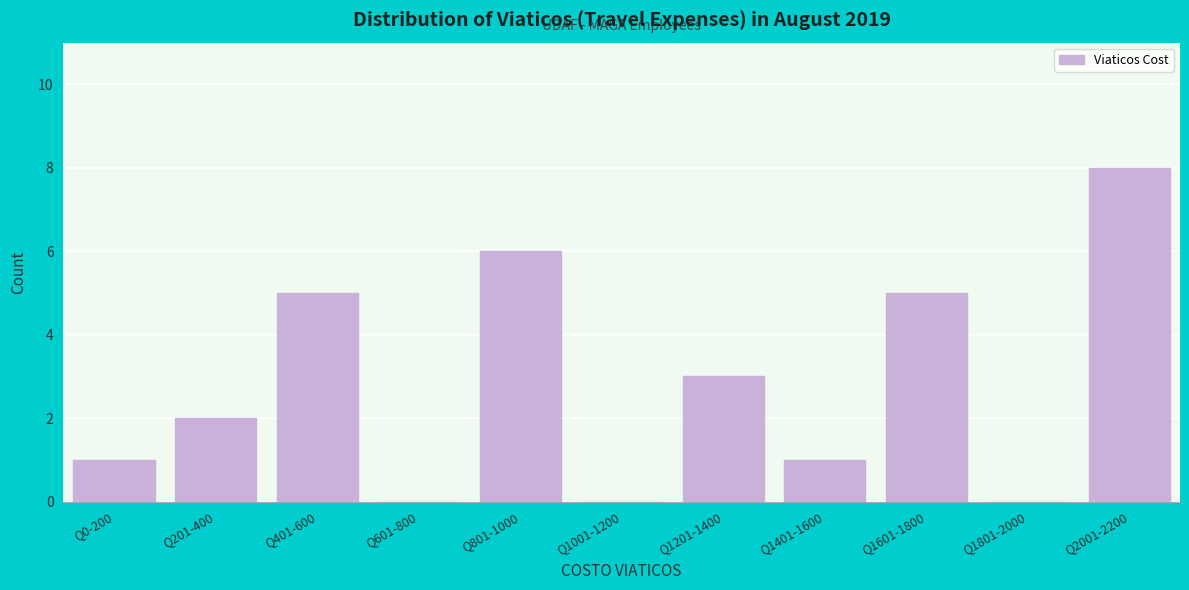

Reading left to right, extract all data points from this chart.

Q0-200=1	Q201-400=2	Q401-600=5	Q601-800=0	Q801-1000=6	Q1001-1200=0	Q1201-1400=3	Q1401-1600=1	Q1601-1800=5	Q1801-2000=0	Q2001-2200=8